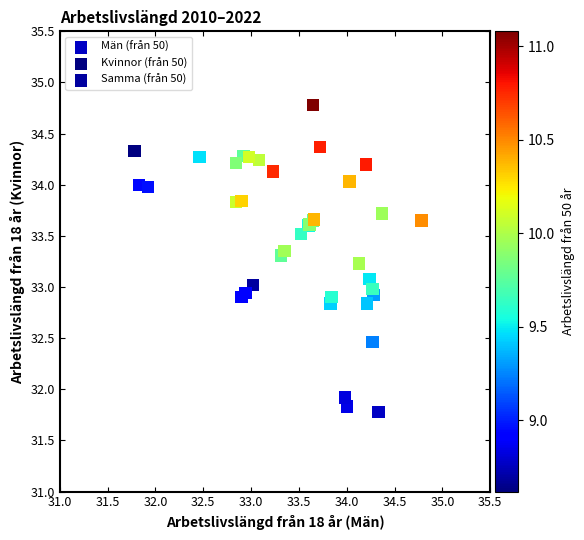

What are all the series names shown in the legend?

Män (från 50), Kvinnor (från 50), Samma (från 50)